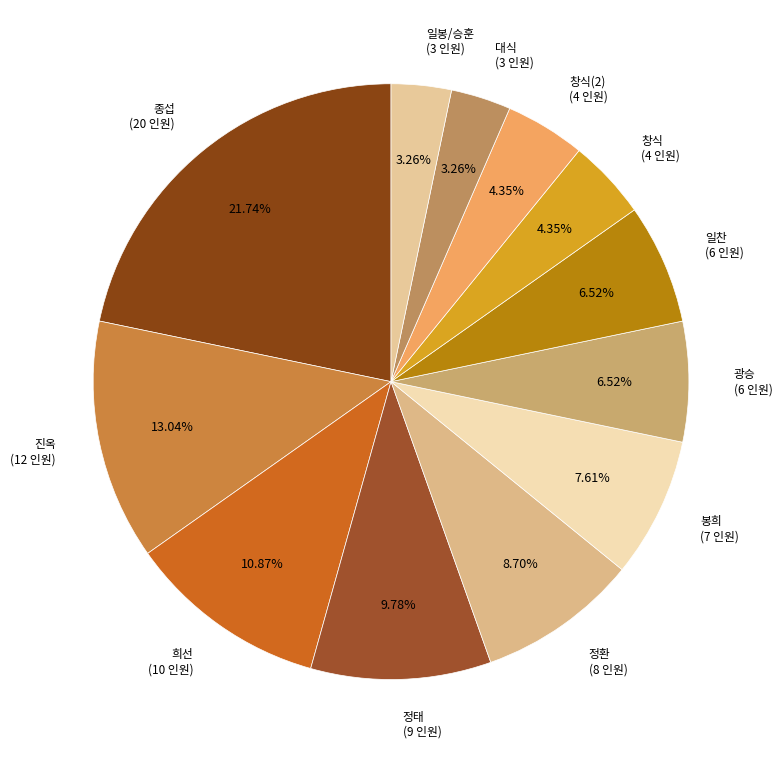

How many segments does this pie chart have?

12